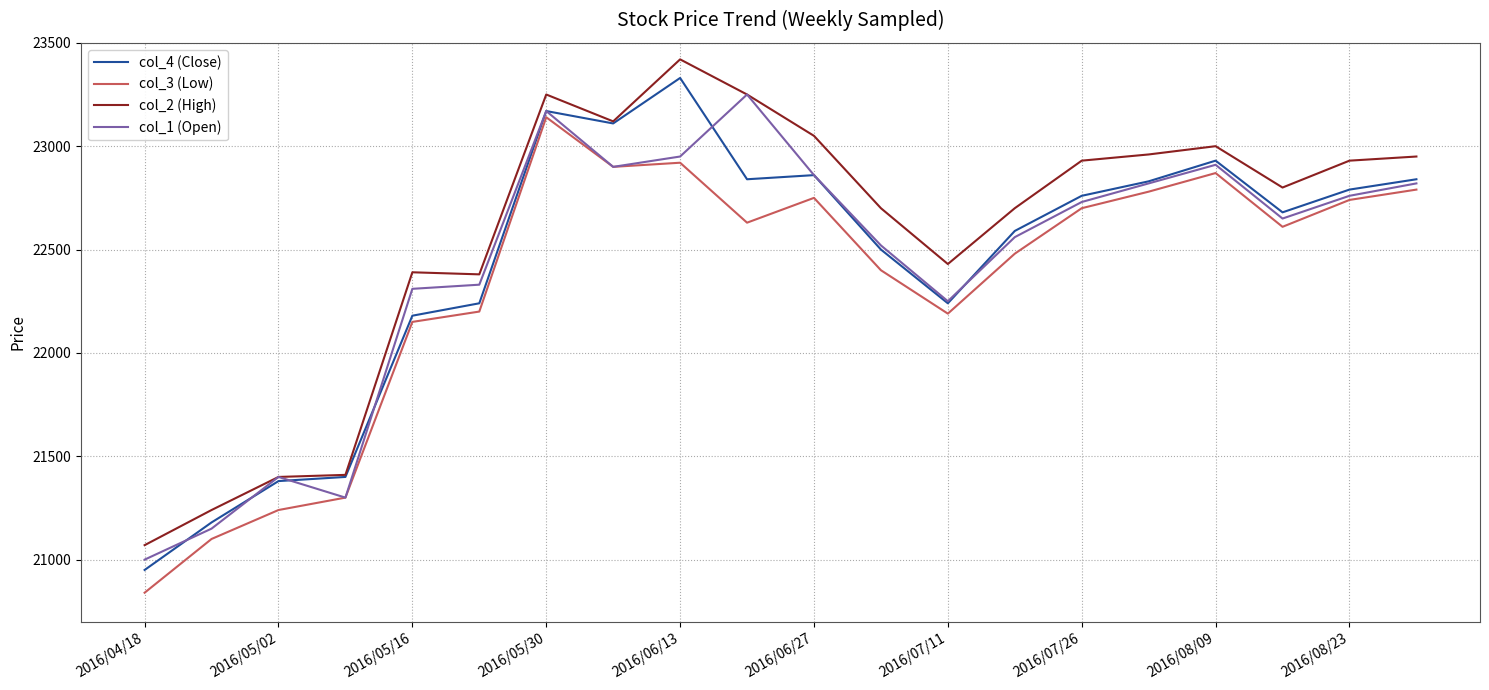

What is the maximum value shown in the chart?

23420